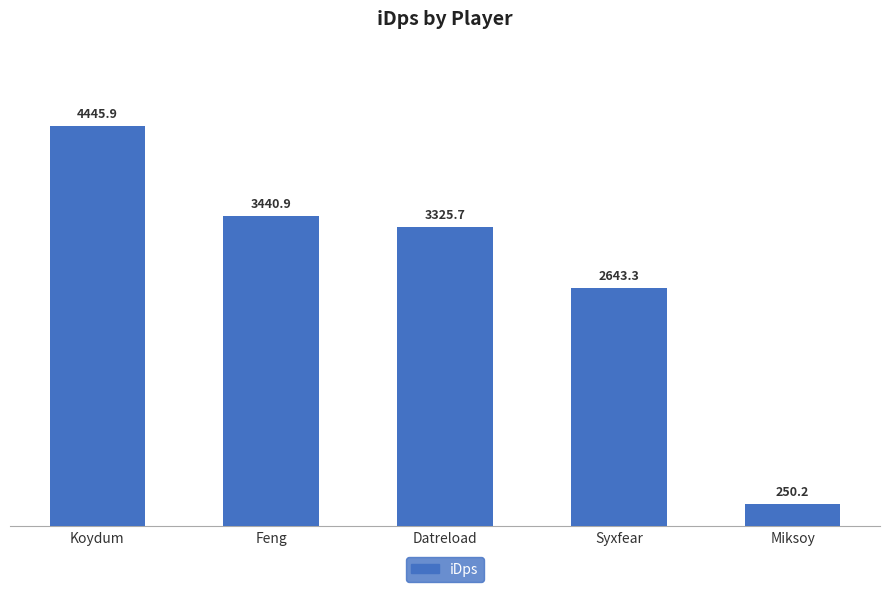

Where is the data nearest to the value 2348?

Syxfear